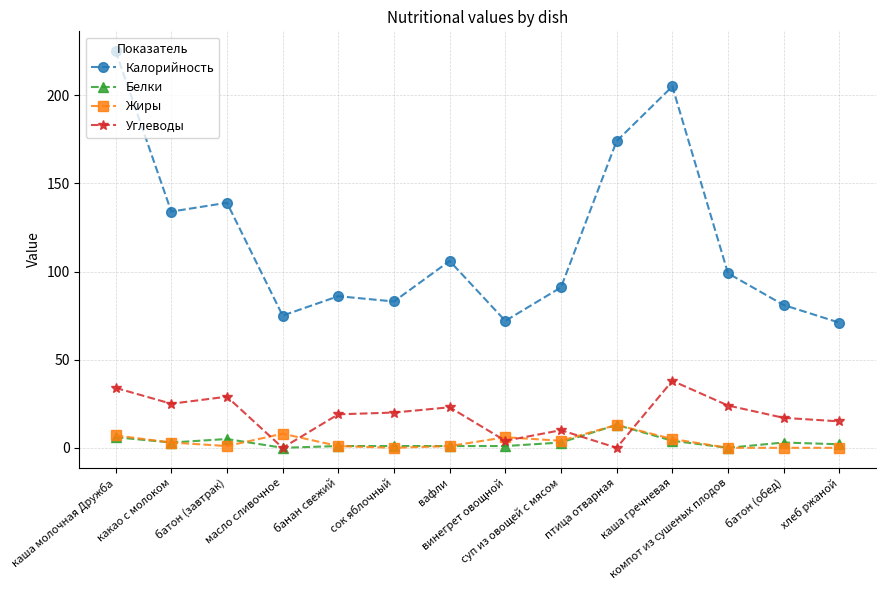

Between каша гречневая and компот из сушеных плодов, which series saw the biggest shift?

Калорийность